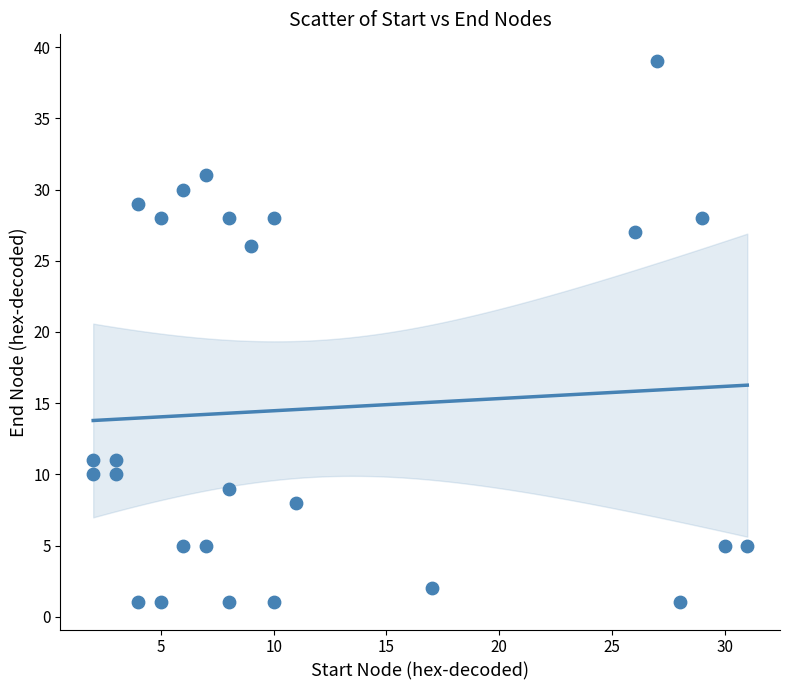

What is the range of Y values (max minus min)?

38